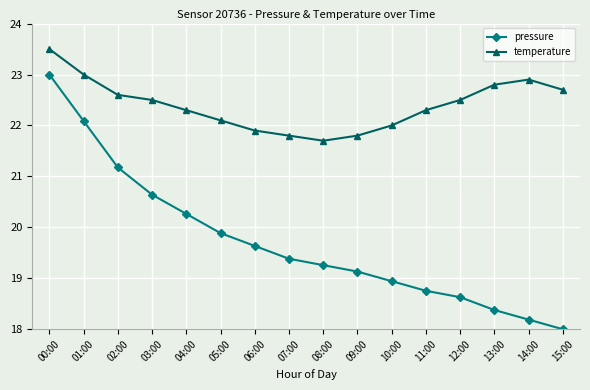

What is the label of the 13th point from the right?

03:00